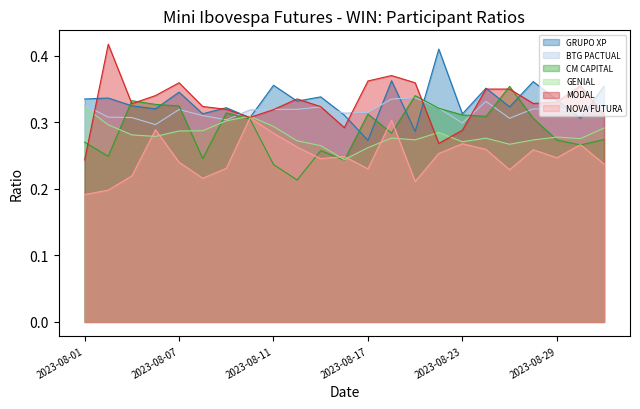

What is the greatest value displayed?

0.4